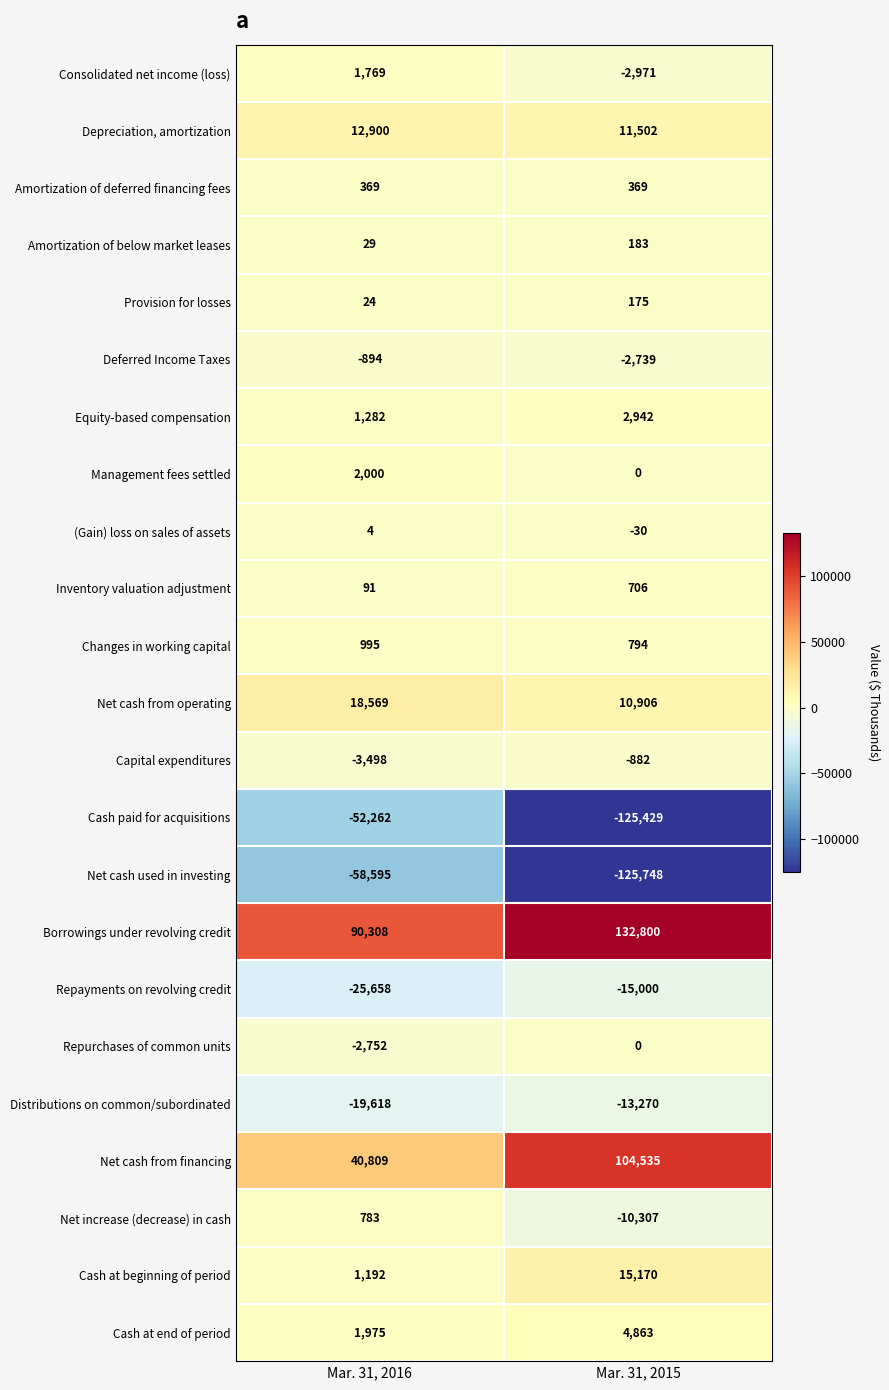

How many data points in Repayments on revolving credit are less than -15000?

1